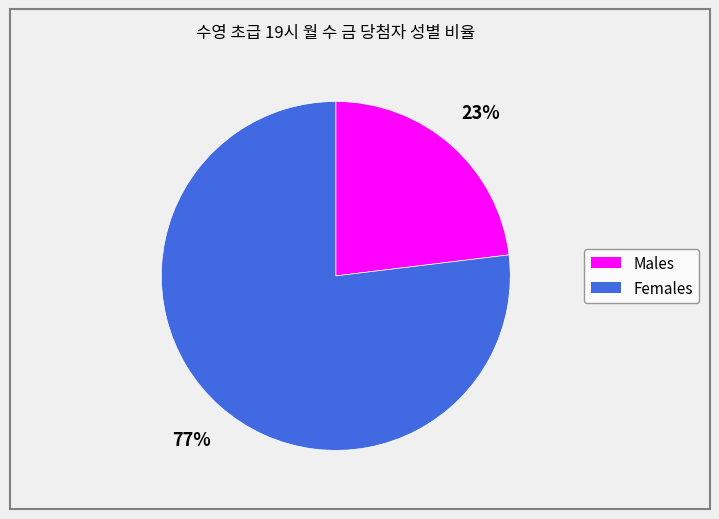

Count the number of slices in the pie.

2